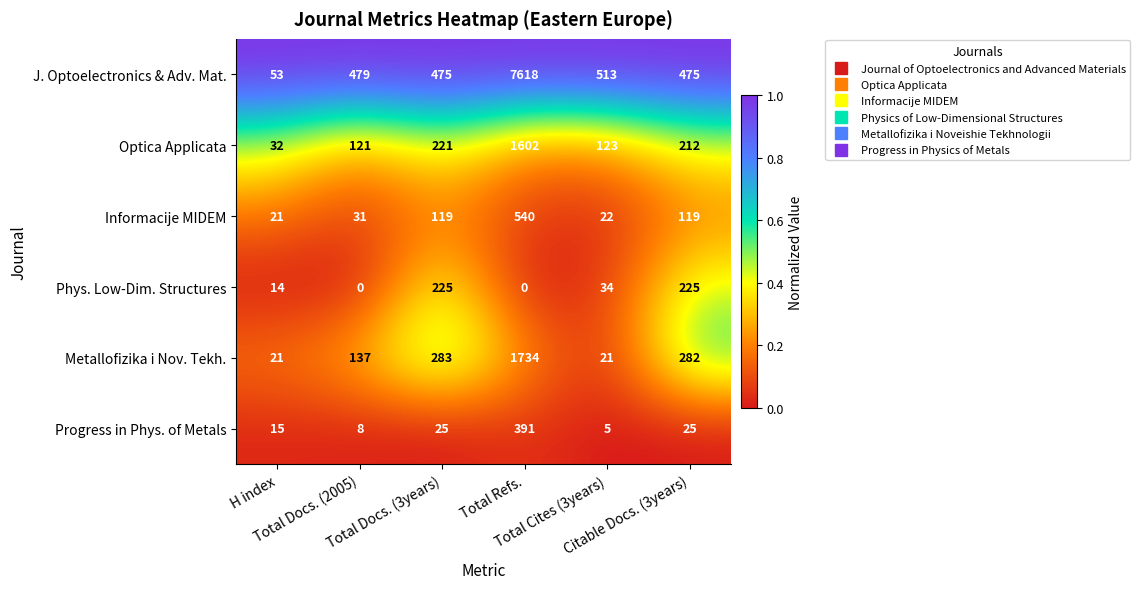

Which series has the largest total across all categories?

J. Optoelectronics & Adv. Mat.